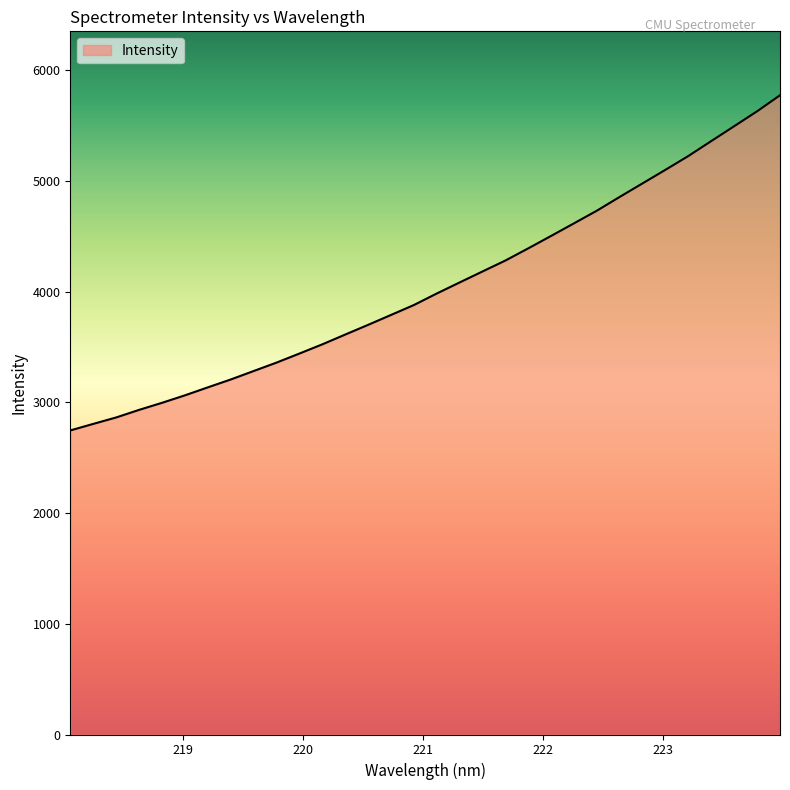

What is the difference between the maximum and second lowest values?

2967.9